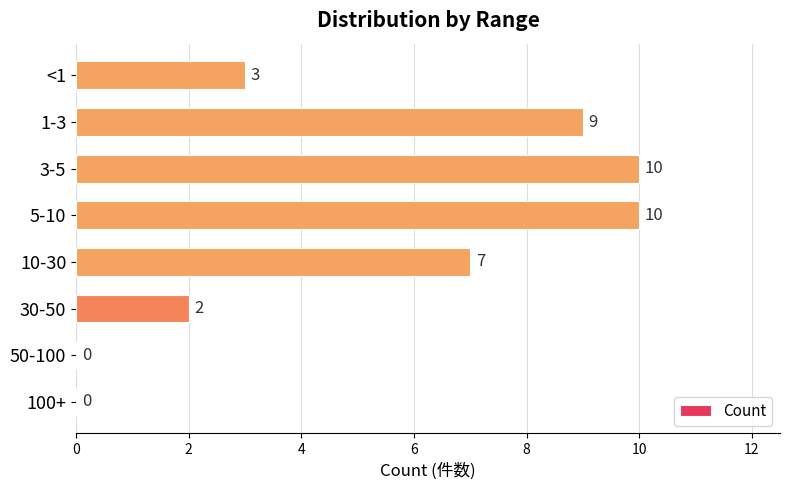

What is the approximate value at 1-3?

9